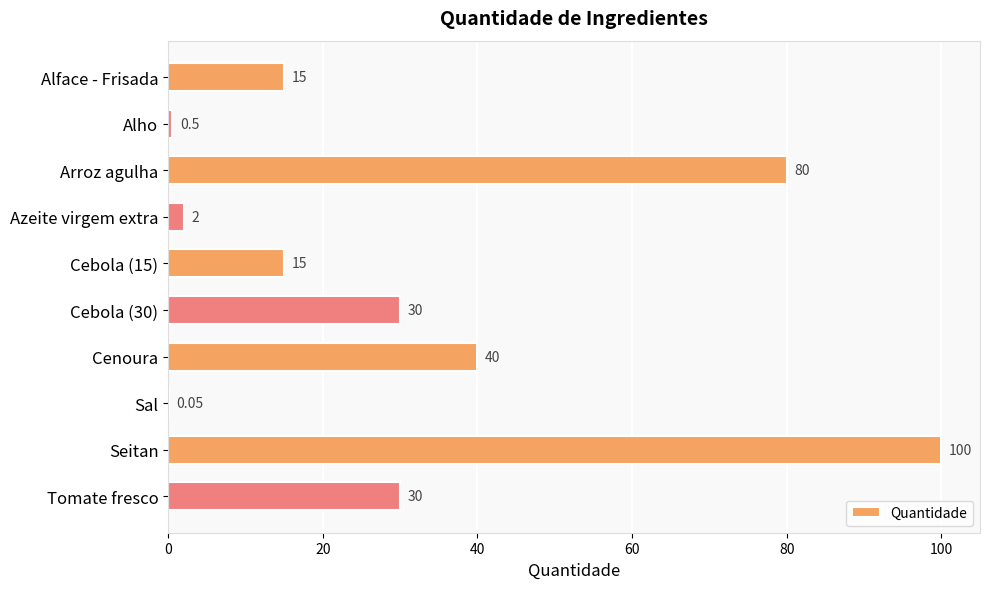

What is the sum of the values at Alface - Frisada and Arroz agulha?

95.0